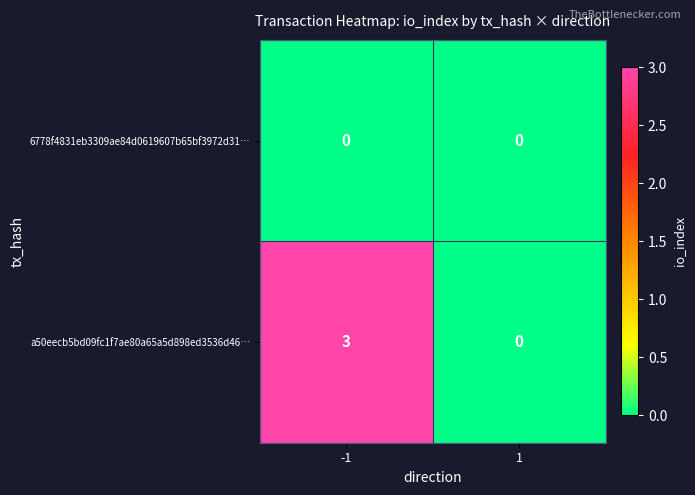

Count the number of data series in this chart.

2